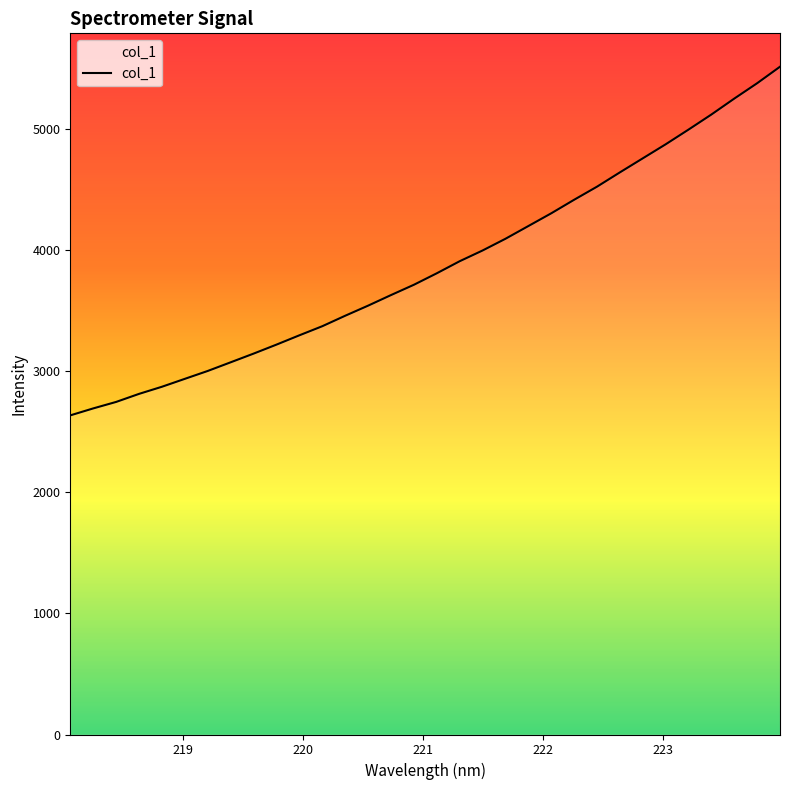

What is the difference between the maximum and minimum values?

2878.3